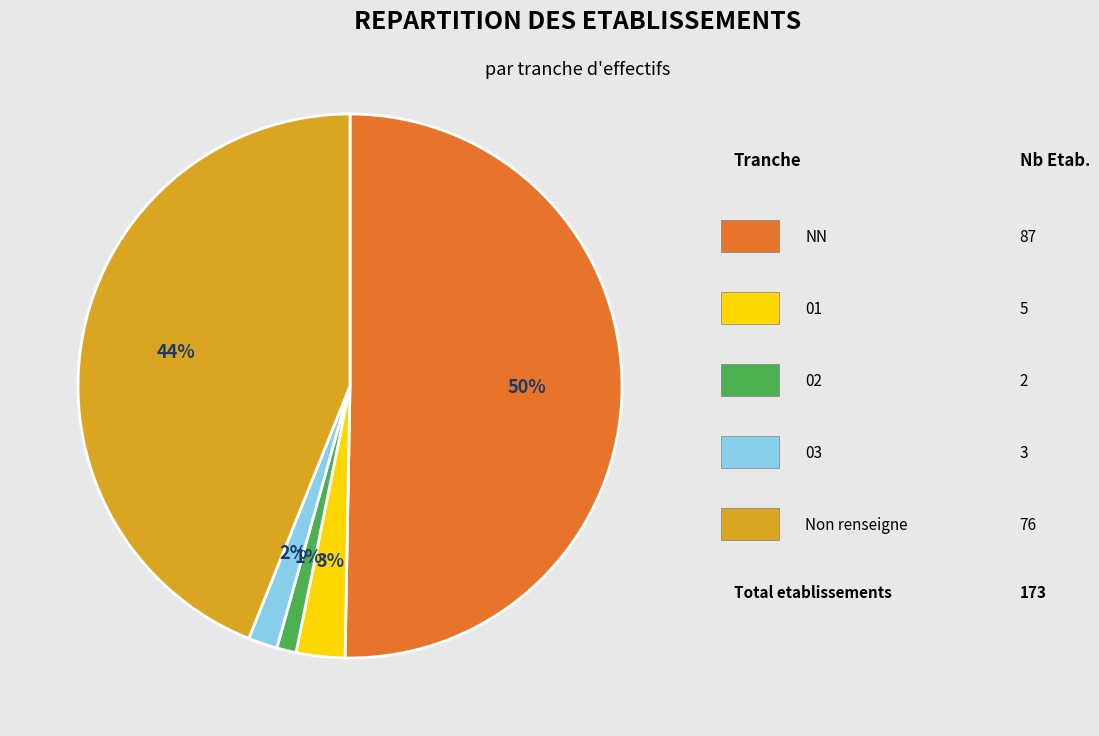

Count the number of slices in the pie.

5